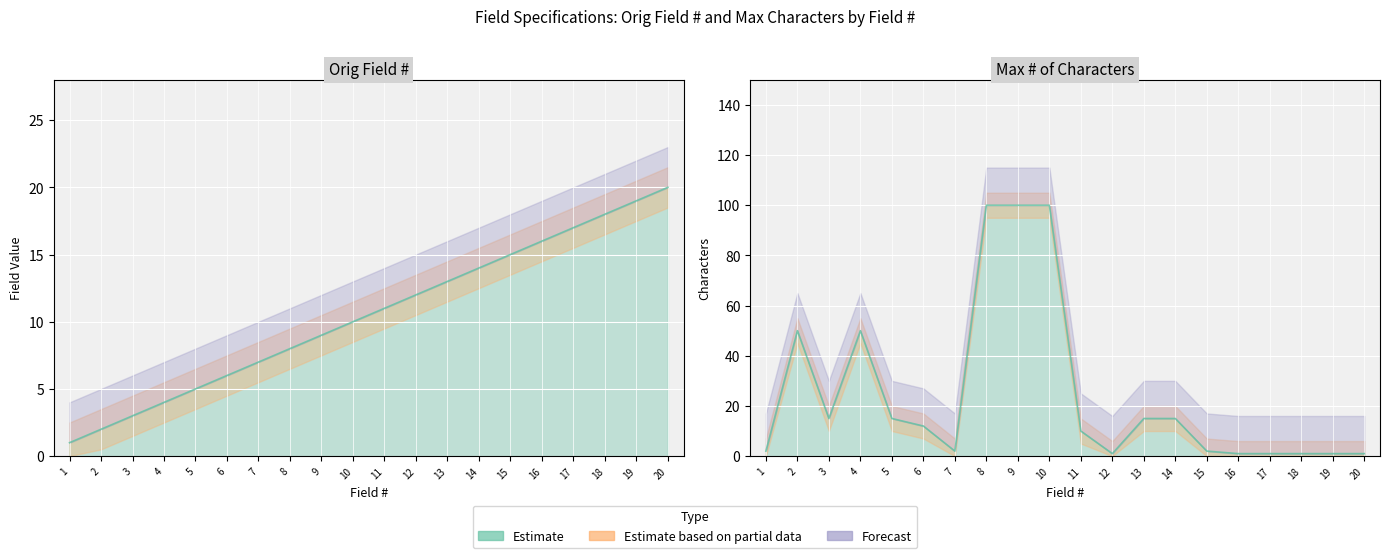

What is the greatest value displayed?

100